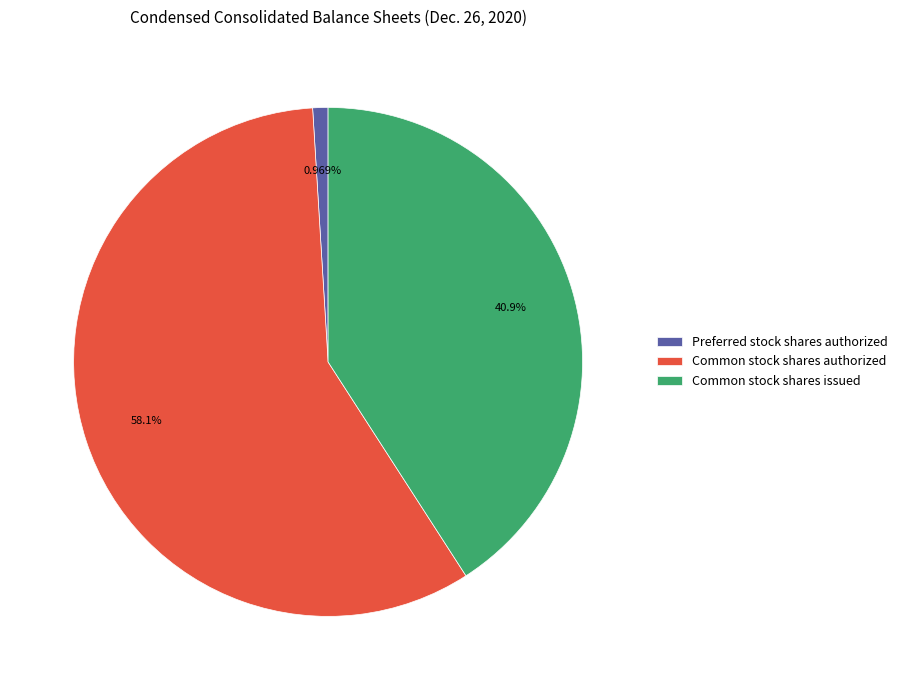

What percentage is the Common stock shares authorized slice, to the nearest percent?

58%